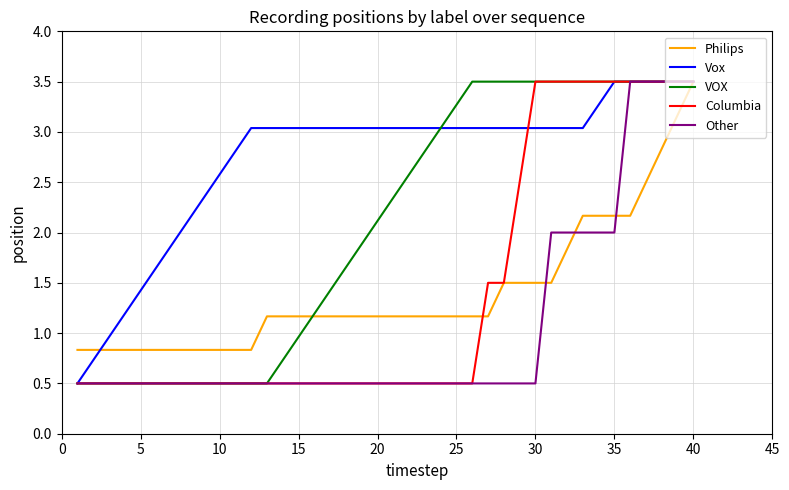

What are all the series names shown in the legend?

Philips, Vox, VOX, Columbia, Other